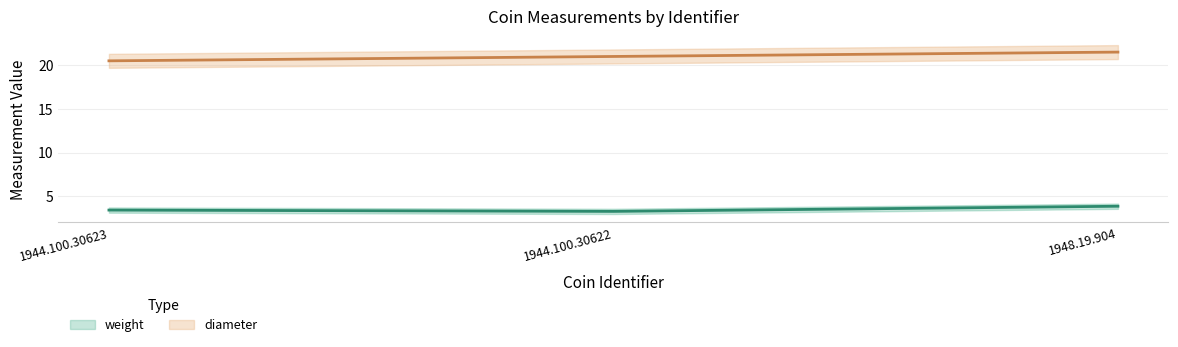

Rank the categories by weight value from highest to lowest.

1948.19.904, 1944.100.30623, 1944.100.30622